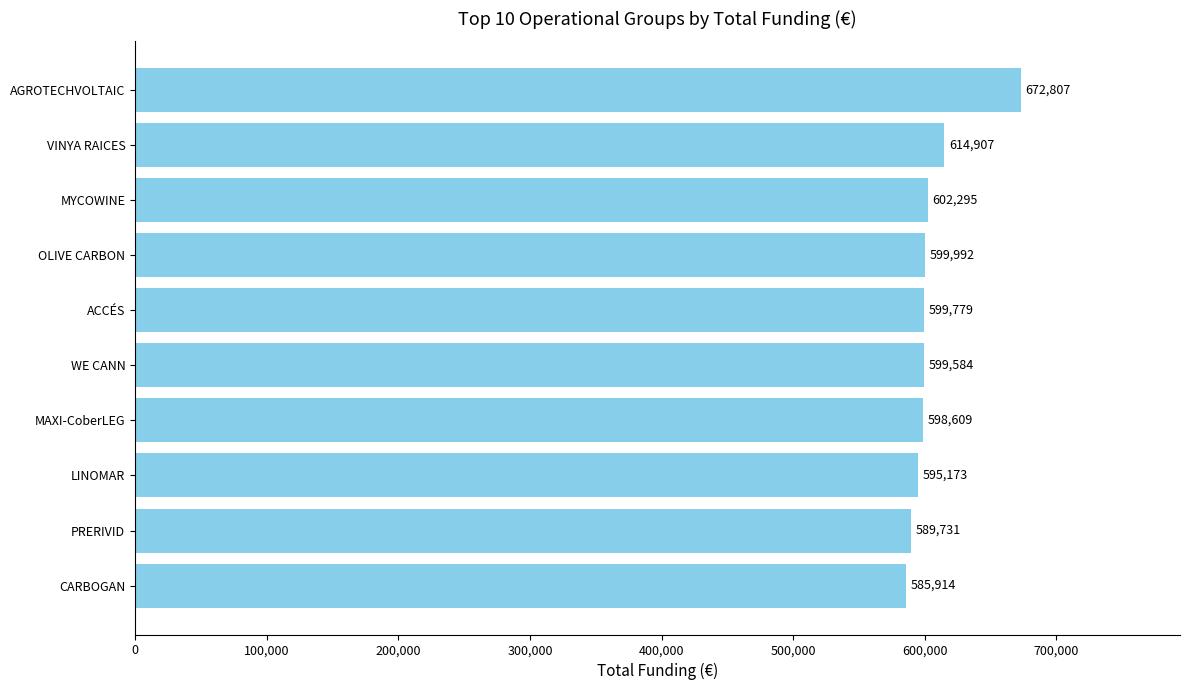

What is the maximum value shown in the chart?

672807